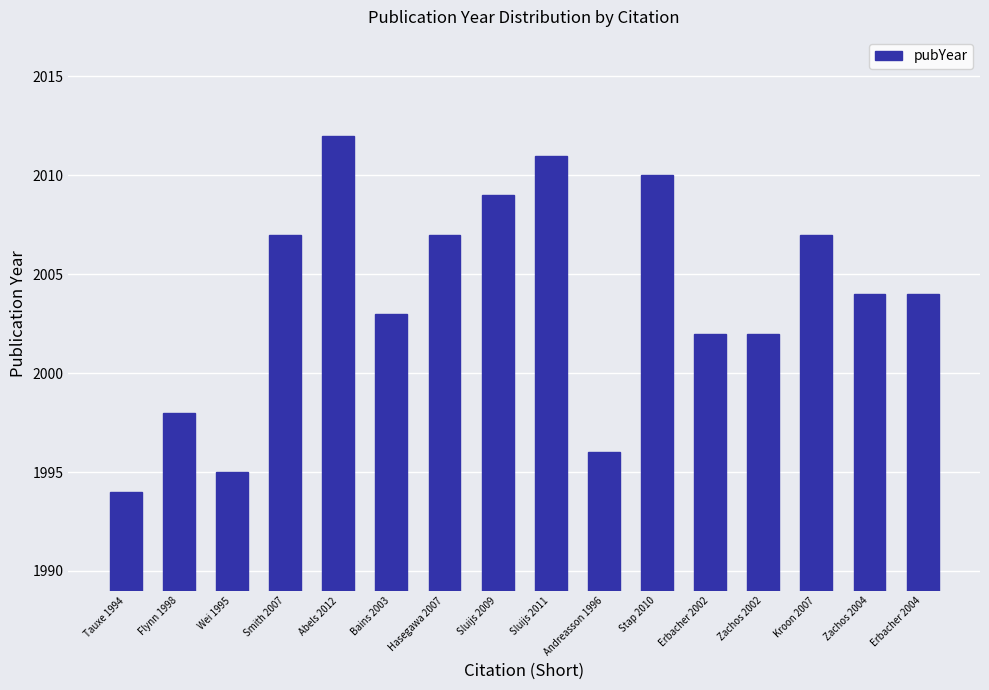

Reading right to left, what are all the values shown in this chart?

2004	2004	2007	2002	2002	2010	1996	2011	2009	2007	2003	2012	2007	1995	1998	1994